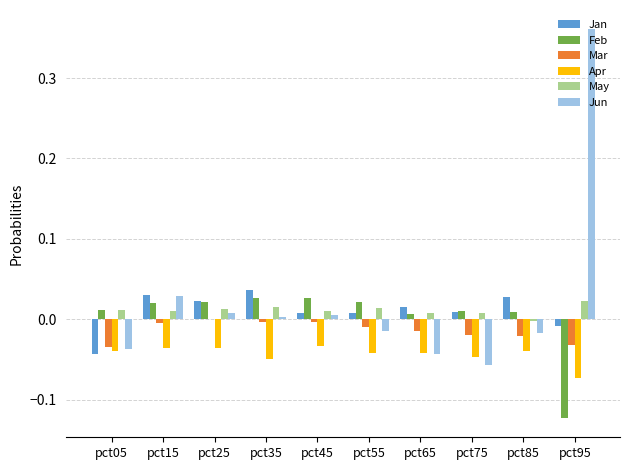

Between pct05 and pct85, which series saw the biggest shift?

Jan